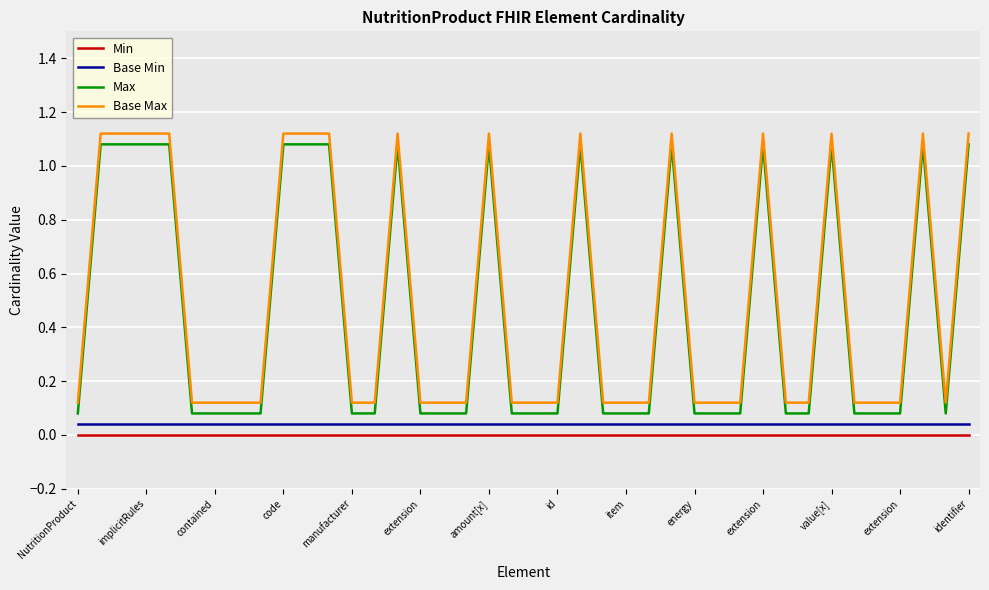

True or false: Min and Base Min intersect in this chart.

False